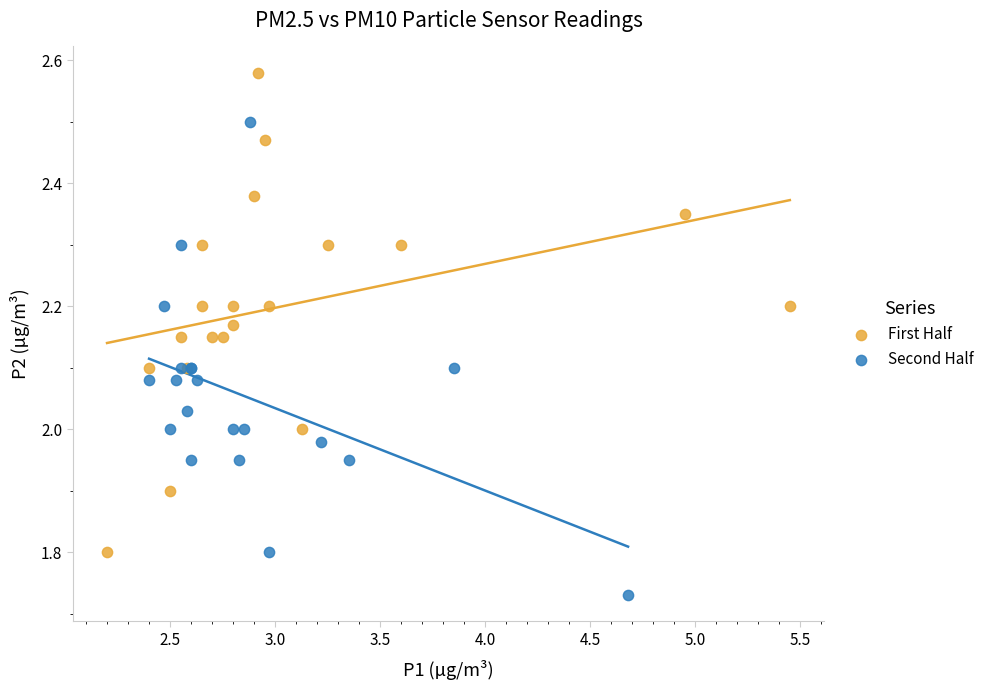

Which series reaches the maximum Y coordinate?

First Half